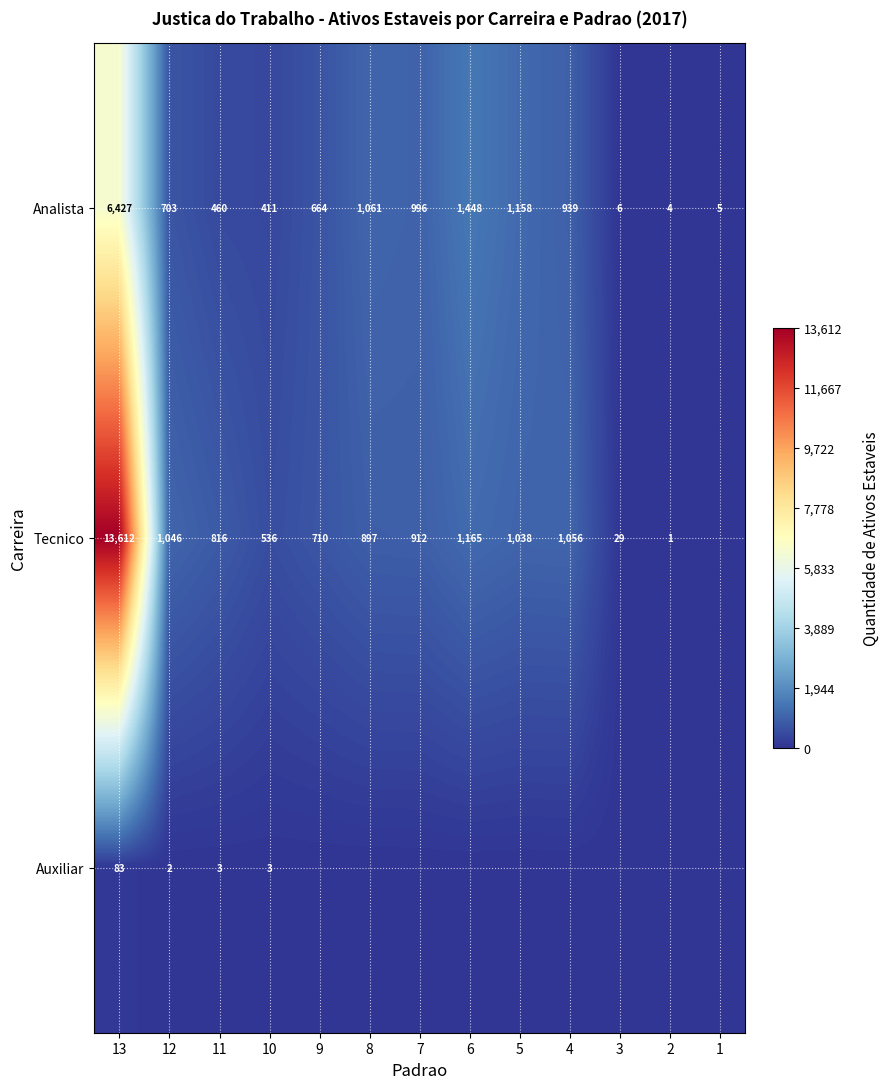

At 11, list the series in order from largest to smallest.

Tecnico, Analista, Auxiliar